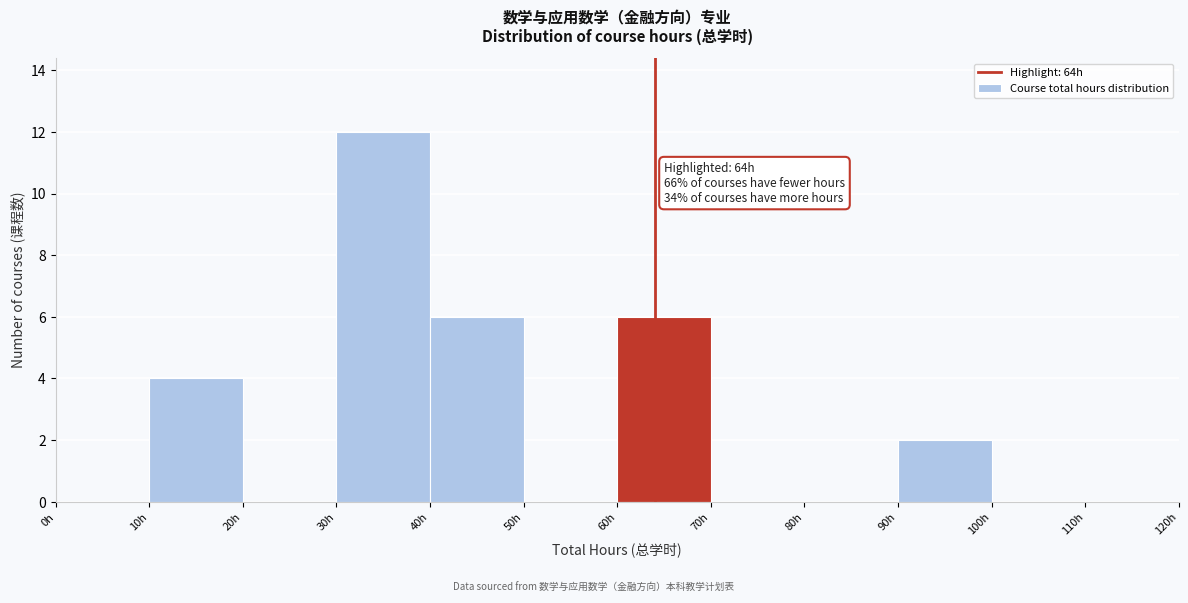

Over which range of the x-axis is the bar tallest?

30 to 40